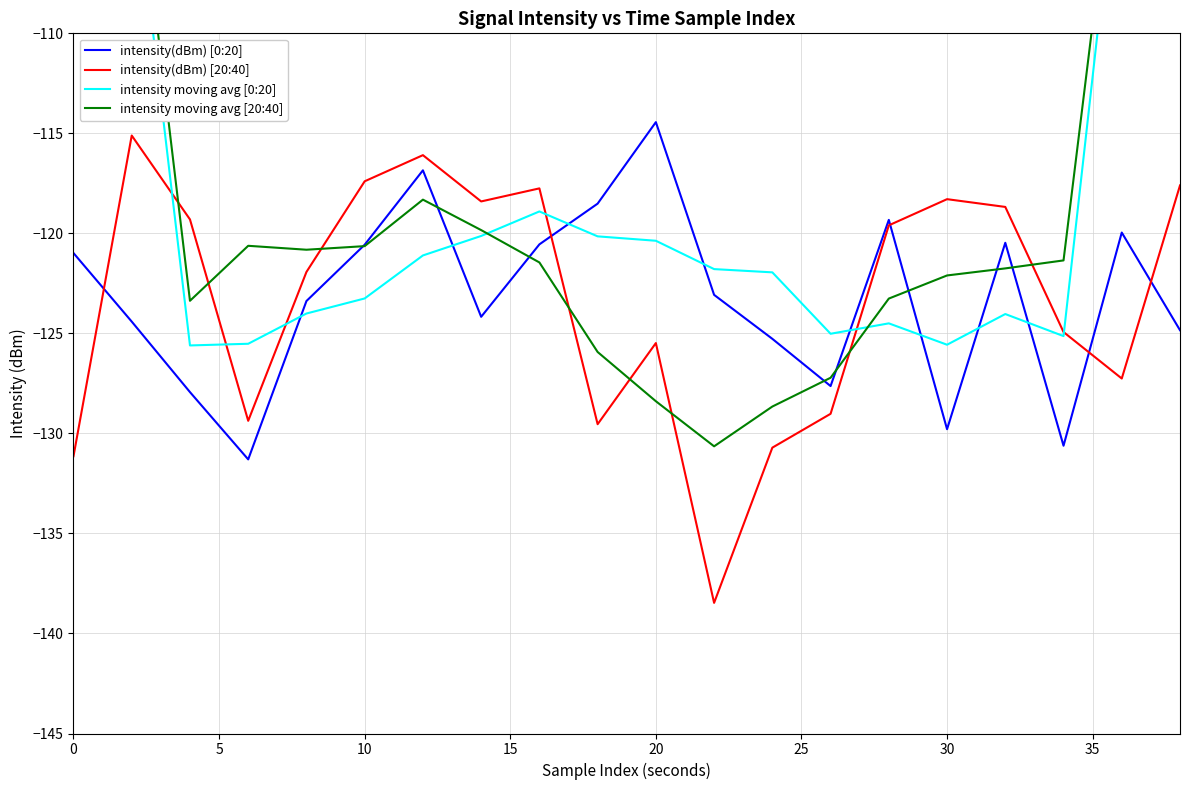

True or false: intensity(dBm) [20:40] has a value of -48.2 at 20.

False